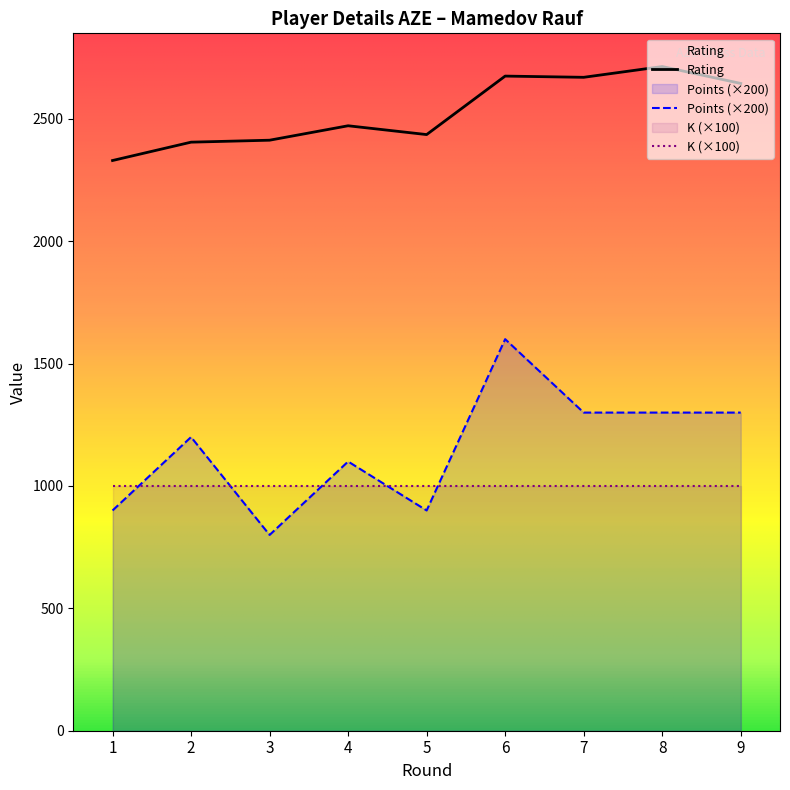

Rank the series by their maximum value, from lowest to highest.

K (×100), Points (×200), Rating